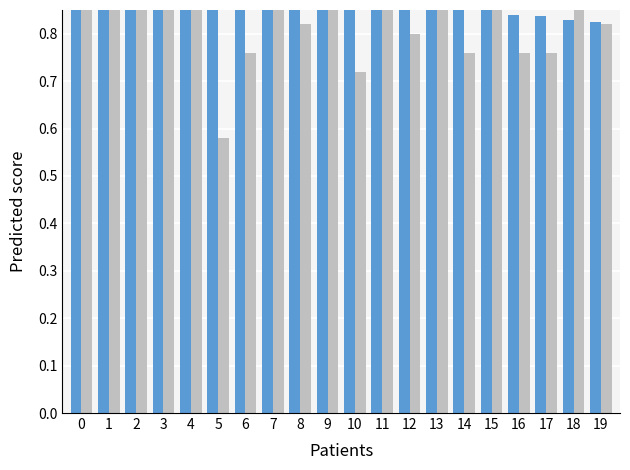

What is the maximum value shown in the chart?

1.0